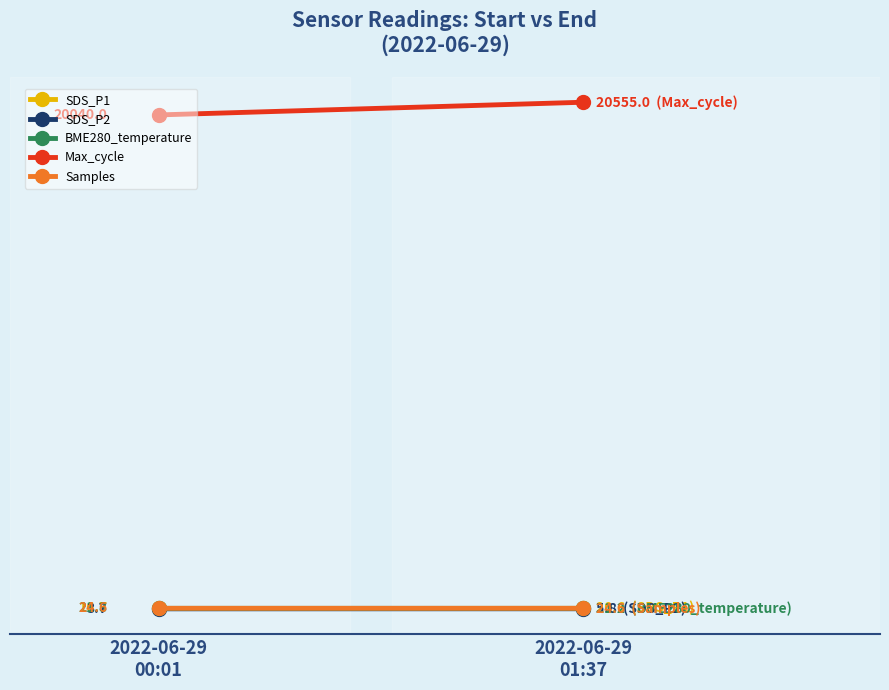

Which series has the largest total across all categories?

Max_cycle